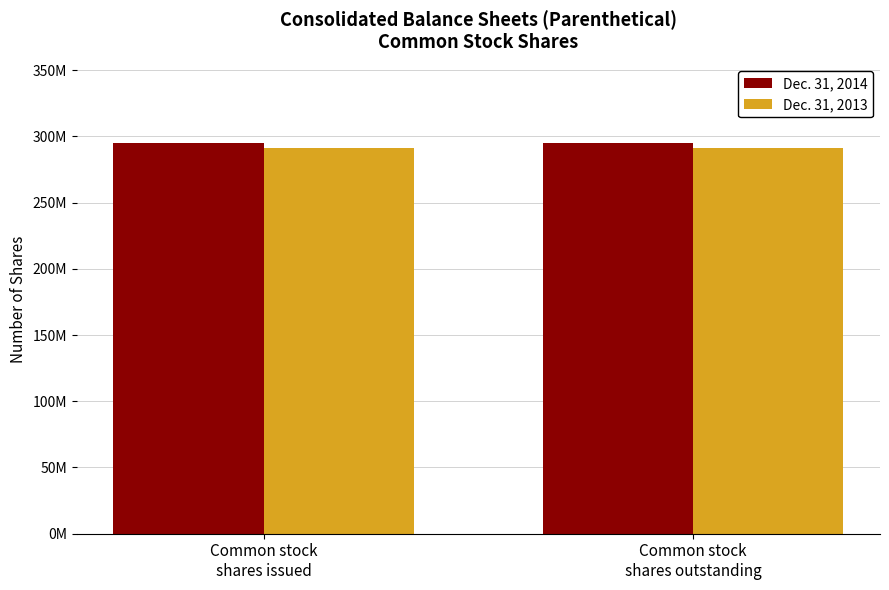

Rank the categories by Dec. 31, 2013 value from lowest to highest.

Common stock
shares issued, Common stock
shares outstanding